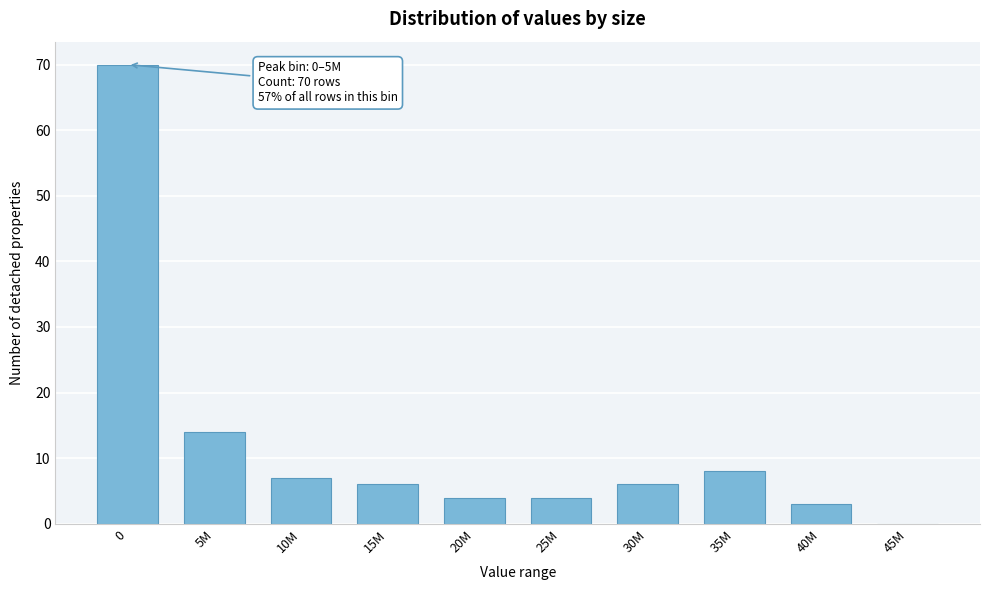

Reading left to right, list all the values displayed in this chart.

0=70	5M=14	10M=7	15M=6	20M=4	25M=4	30M=6	35M=8	40M=3	45M=0